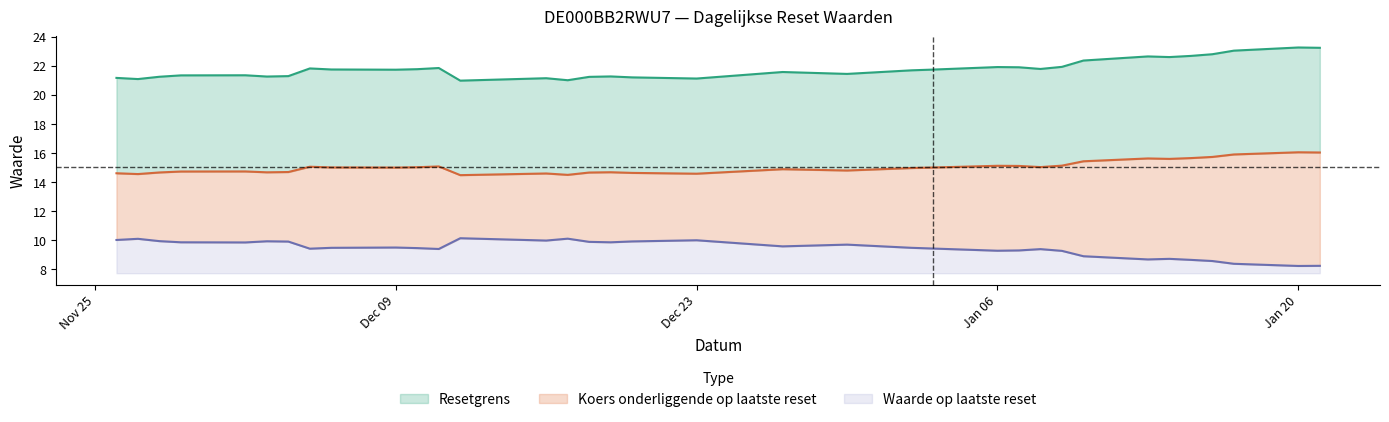

True or false: Resetgrens has more than 0 interior local peaks.

True